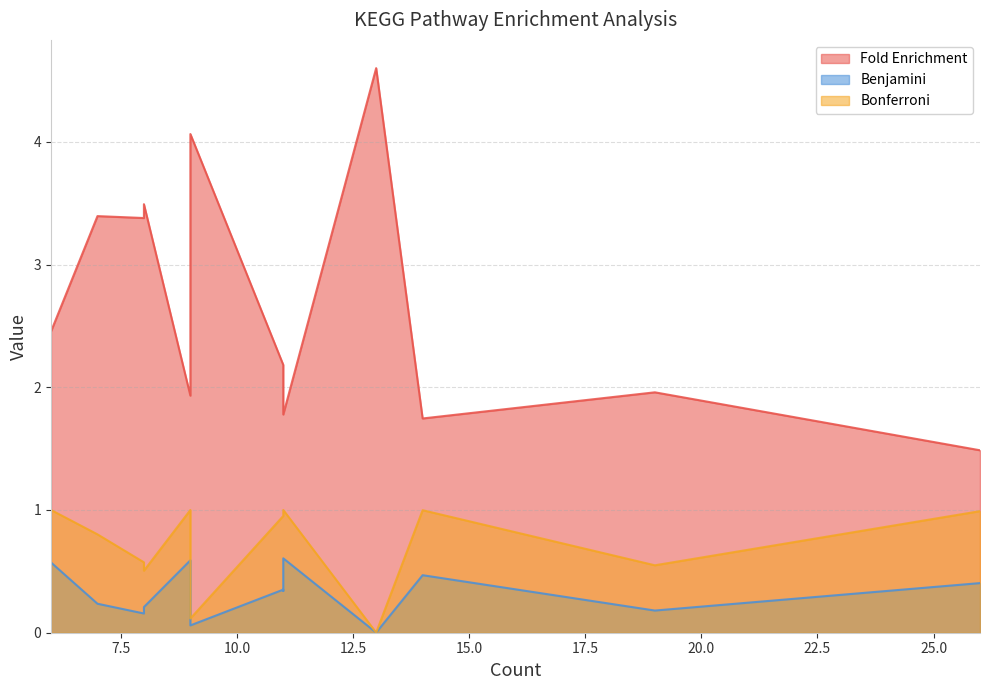

Which category has the highest value across all series?

13